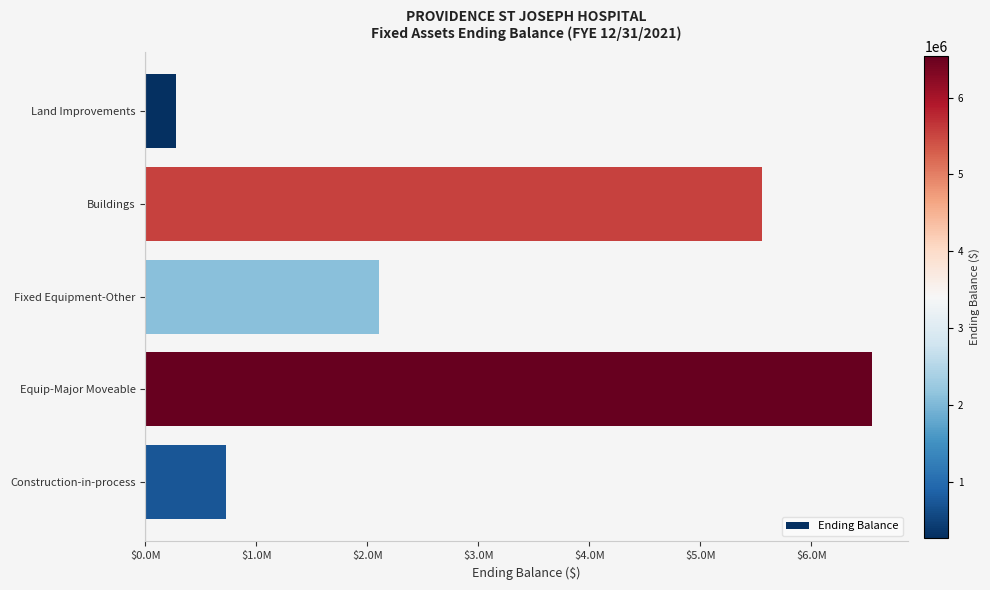

List the labels in order of value, largest first.

Equip-Major Moveable, Buildings, Fixed Equipment-Other, Construction-in-process, Land Improvements